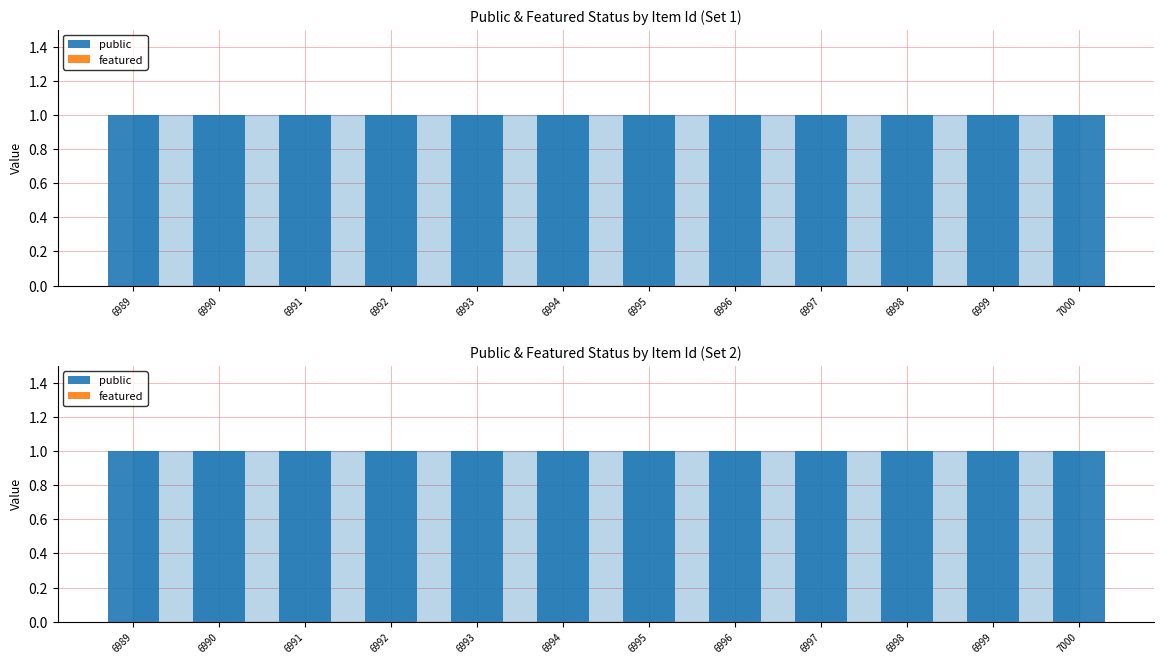

List the labels in order of public value, smallest first.

6989, 6990, 6991, 6992, 6993, 6994, 6995, 6996, 6997, 6998, 6999, 7000